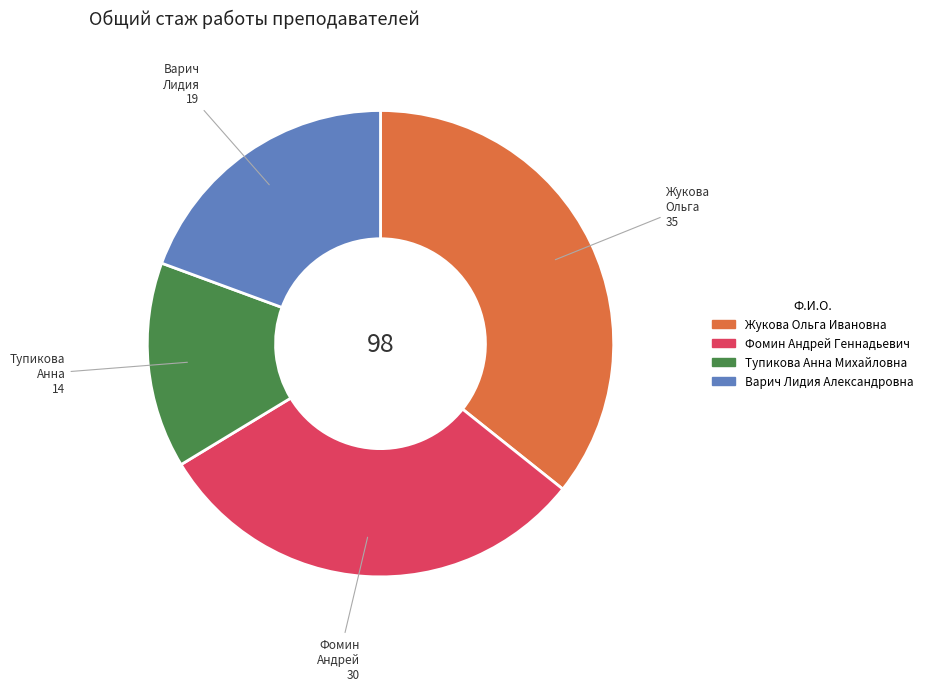

Do Жукова Ольга Ивановна and Фомин Андрей Геннадьевич together represent more than half of the pie?

Yes